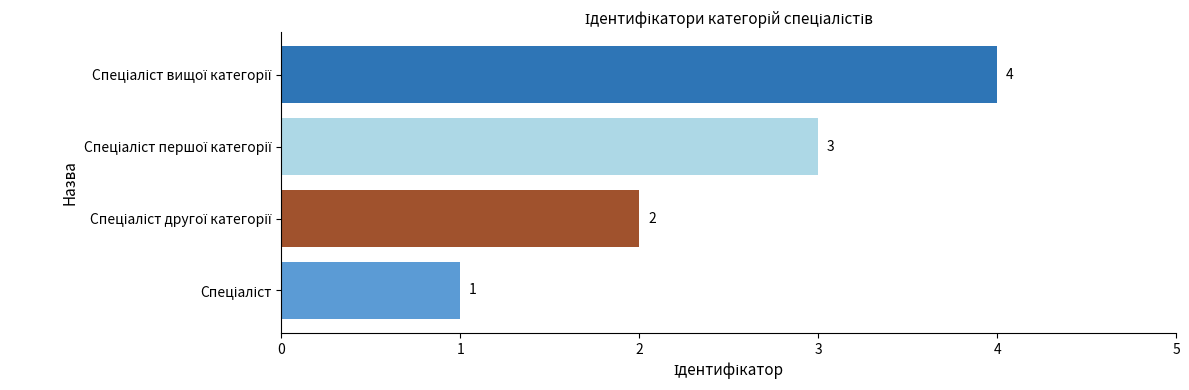

What is the difference between the maximum and minimum values?

3